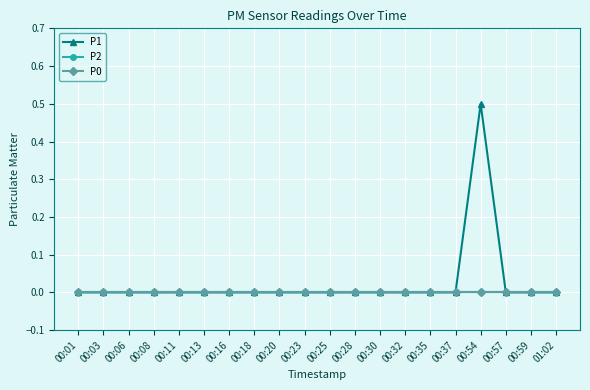

The P0 series shows 0.0 at 00:23. True or false?

True